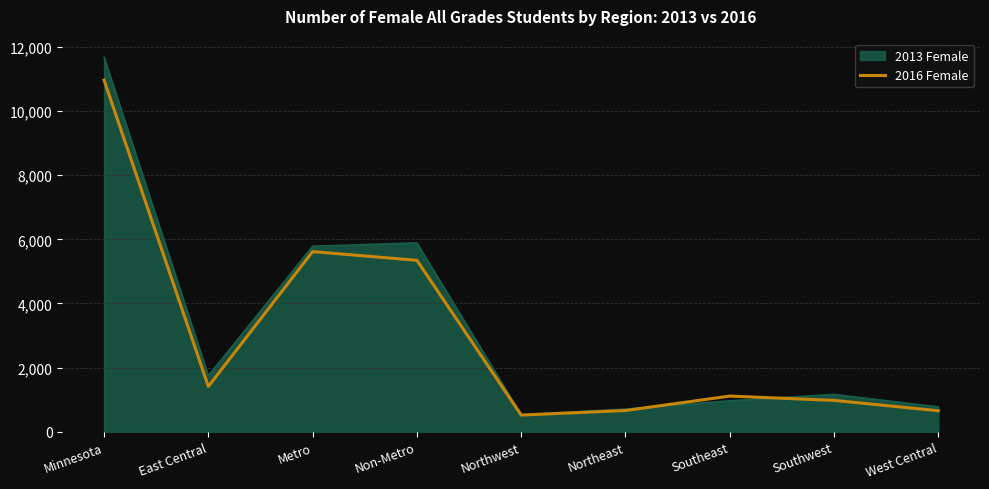

The value of 2013 Female at Metro is 8303. True or false?

False